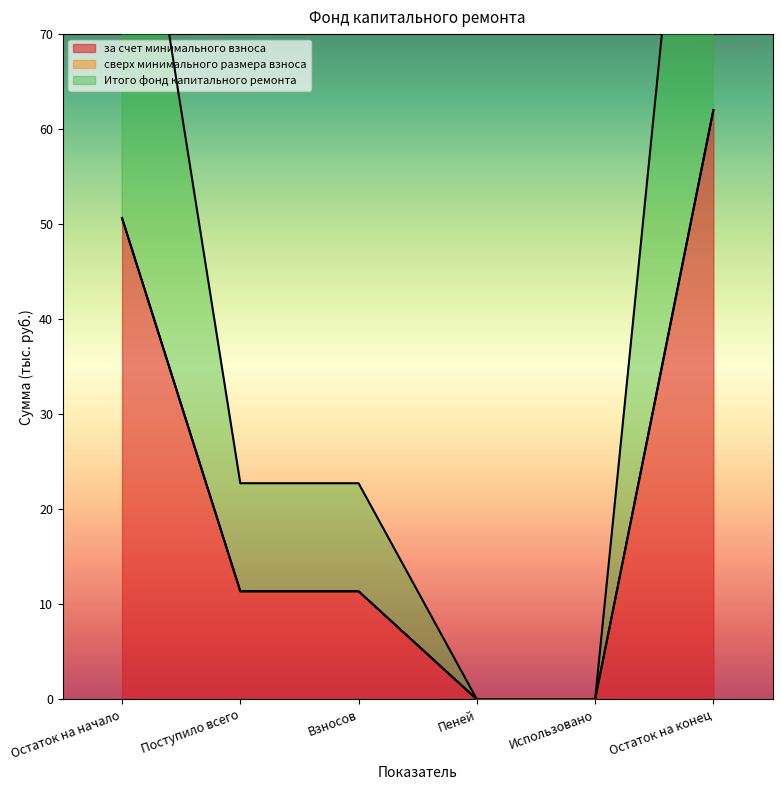

How many data points in Итого фонд капитального ремонта are above 11?

4